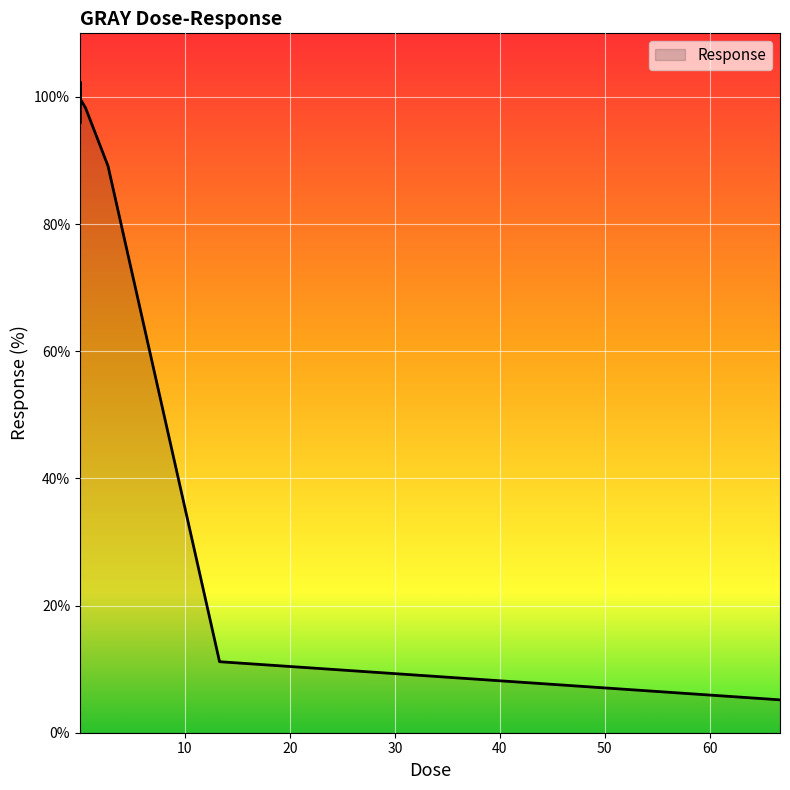

What is the smallest value displayed?

5.2